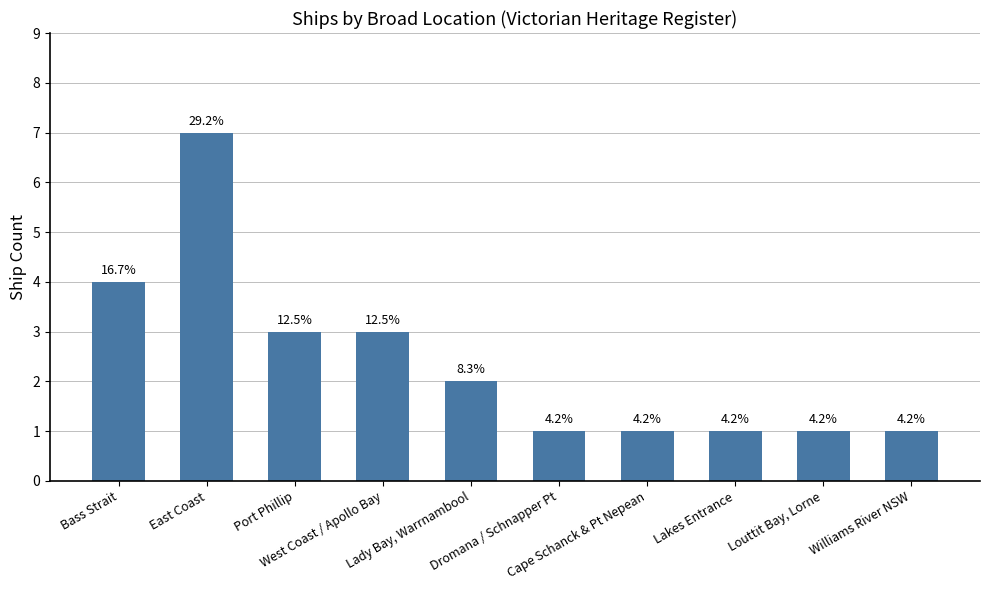

What is the difference between the second highest and second lowest values?

3